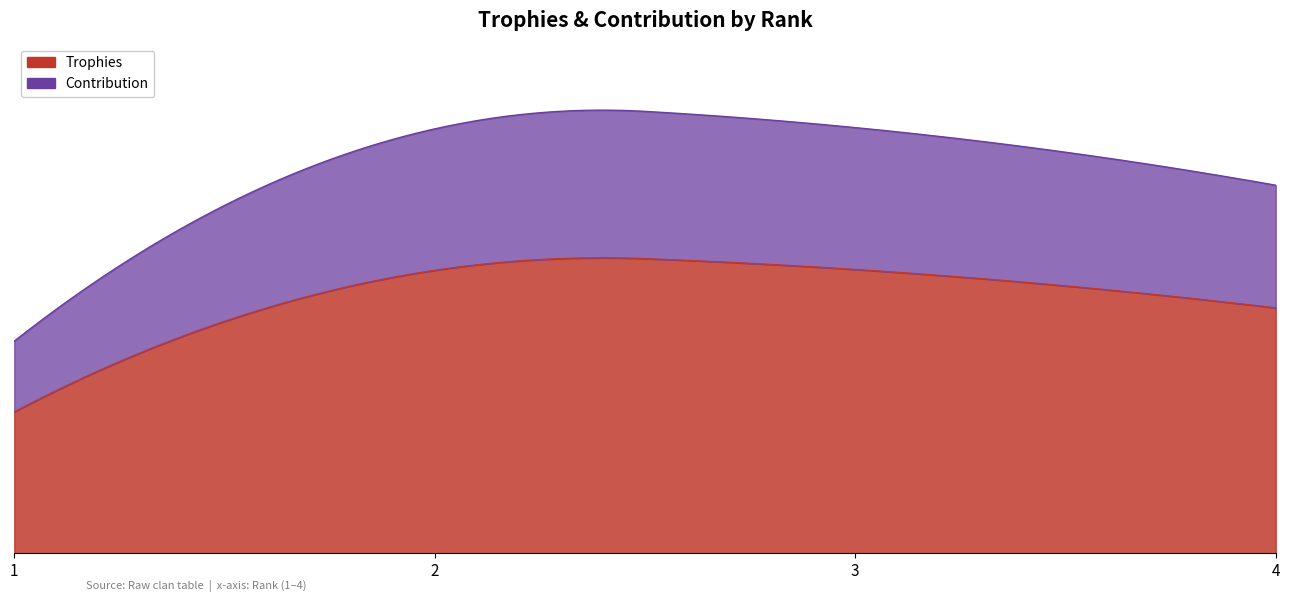

Reading left to right, what are all the values shown in this chart?

Trophies: 1=2330	2=4661	3=4675	4=4042
Contribution: 1=1165	2=2330	3=2337	4=2021